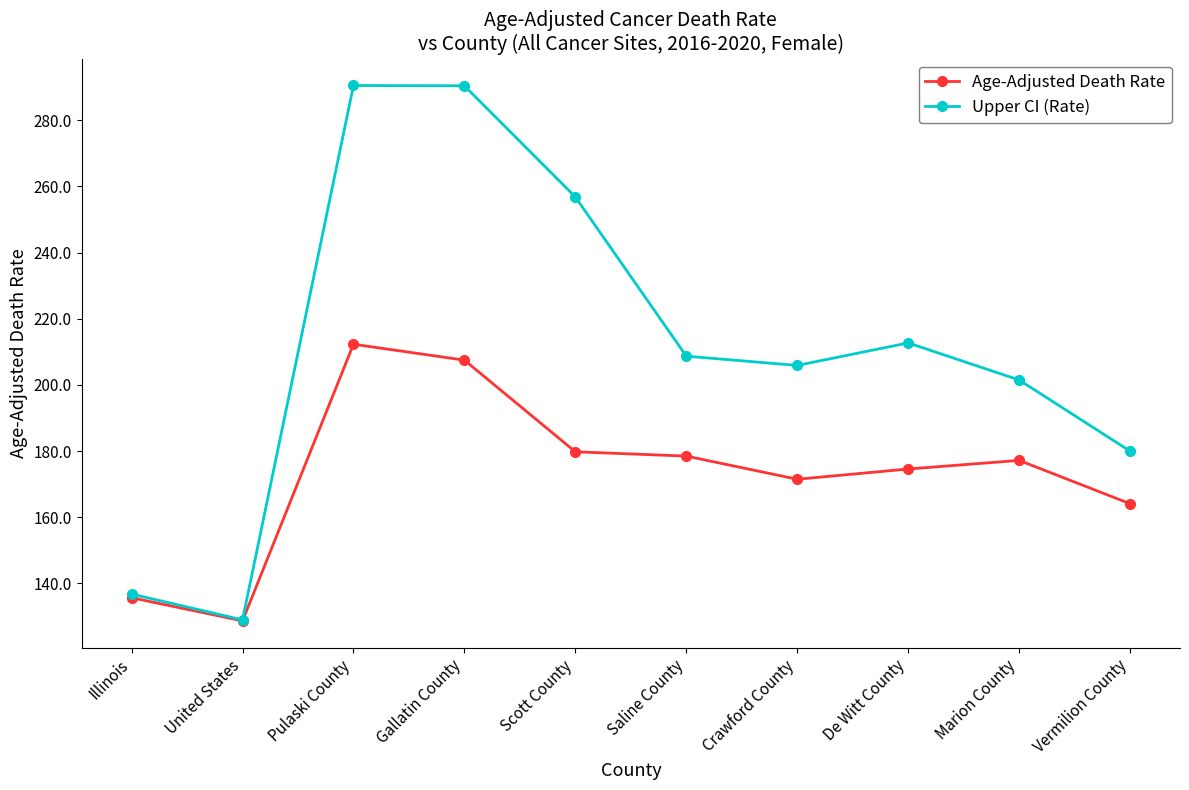

What is the greatest value displayed?

290.5